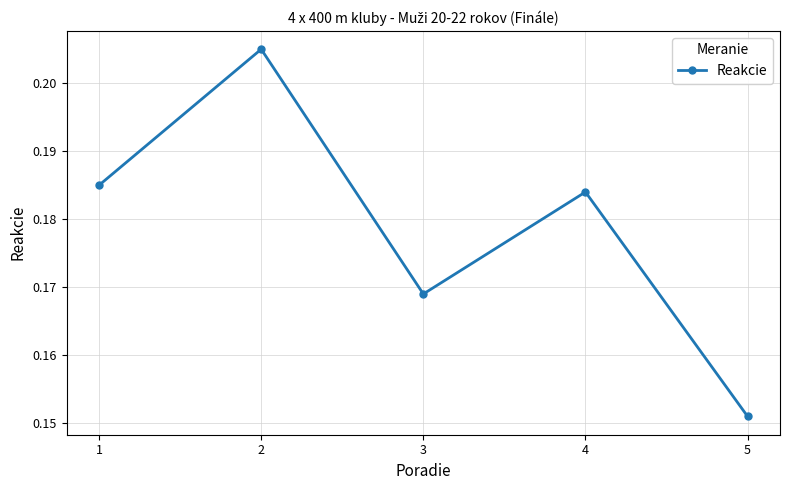

At which category does the data reach its first local valley?

3